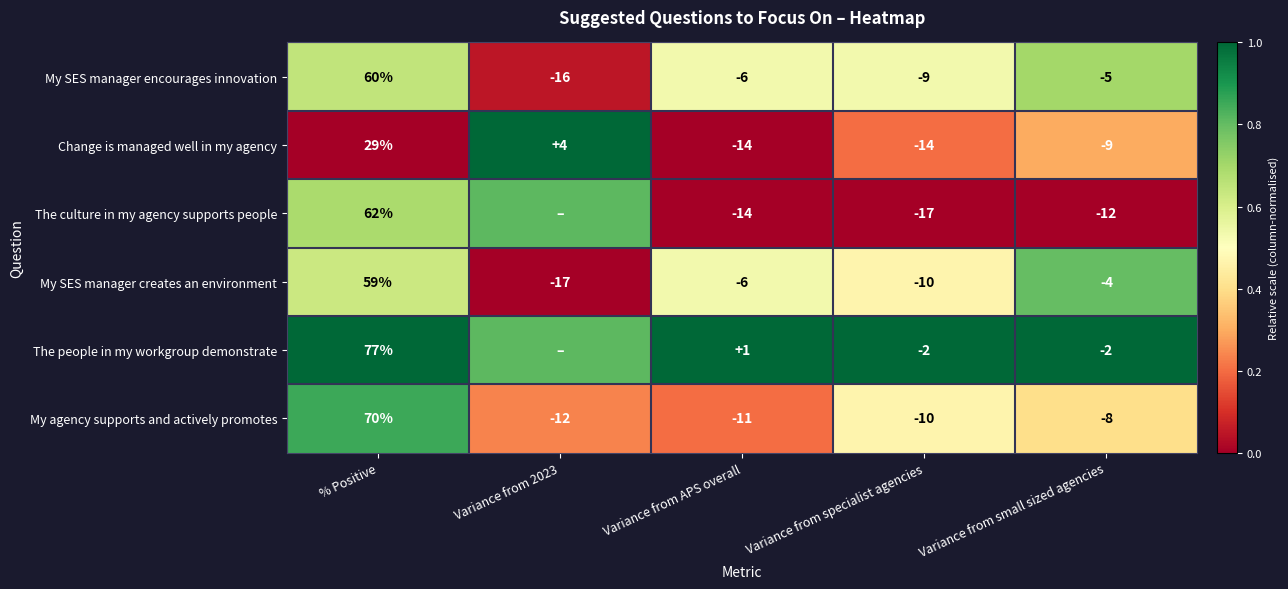

What is the spread (max minus min) of values at Variance from small sized agencies?

10.0